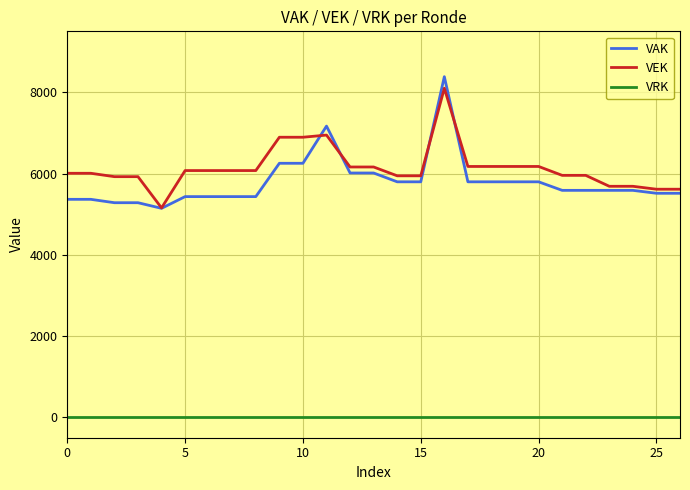

Is this an area chart (filled region under the line)?

No